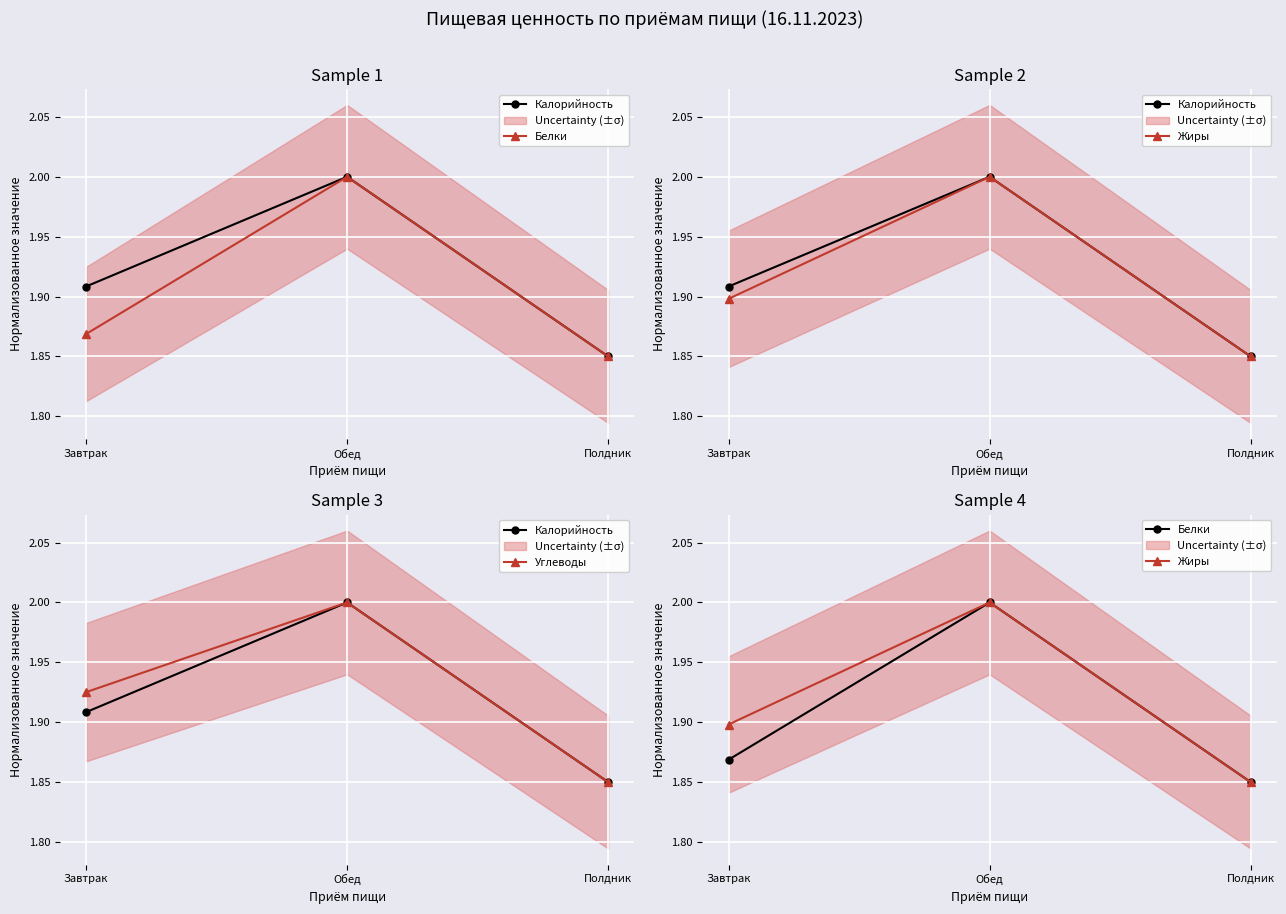

Reading right to left, extract all data points from this chart.

Калорийность: Полдник=1.9	Обед=2.0	Завтрак=1.9
Белки: Полдник=1.9	Обед=2.0	Завтрак=1.9
Жиры: Полдник=1.9	Обед=2.0	Завтрак=1.9
Углеводы: Полдник=1.9	Обед=2.0	Завтрак=1.9